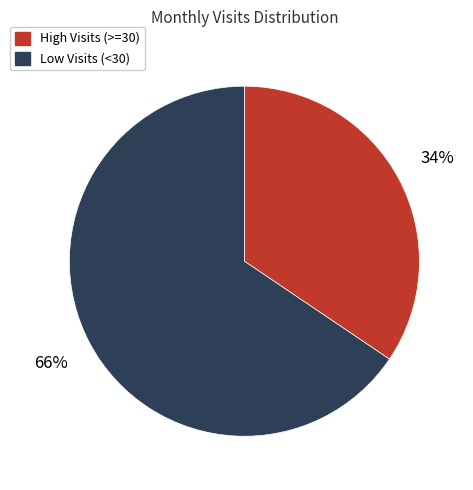

Is there any slice that represents more than half of the pie?

Yes